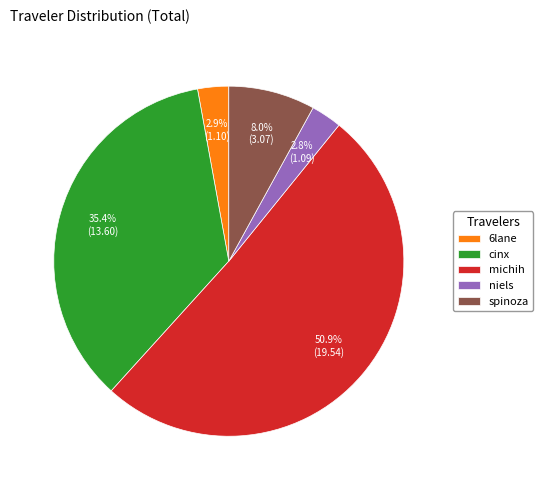

To the nearest percent, what portion does spinoza represent?

8%